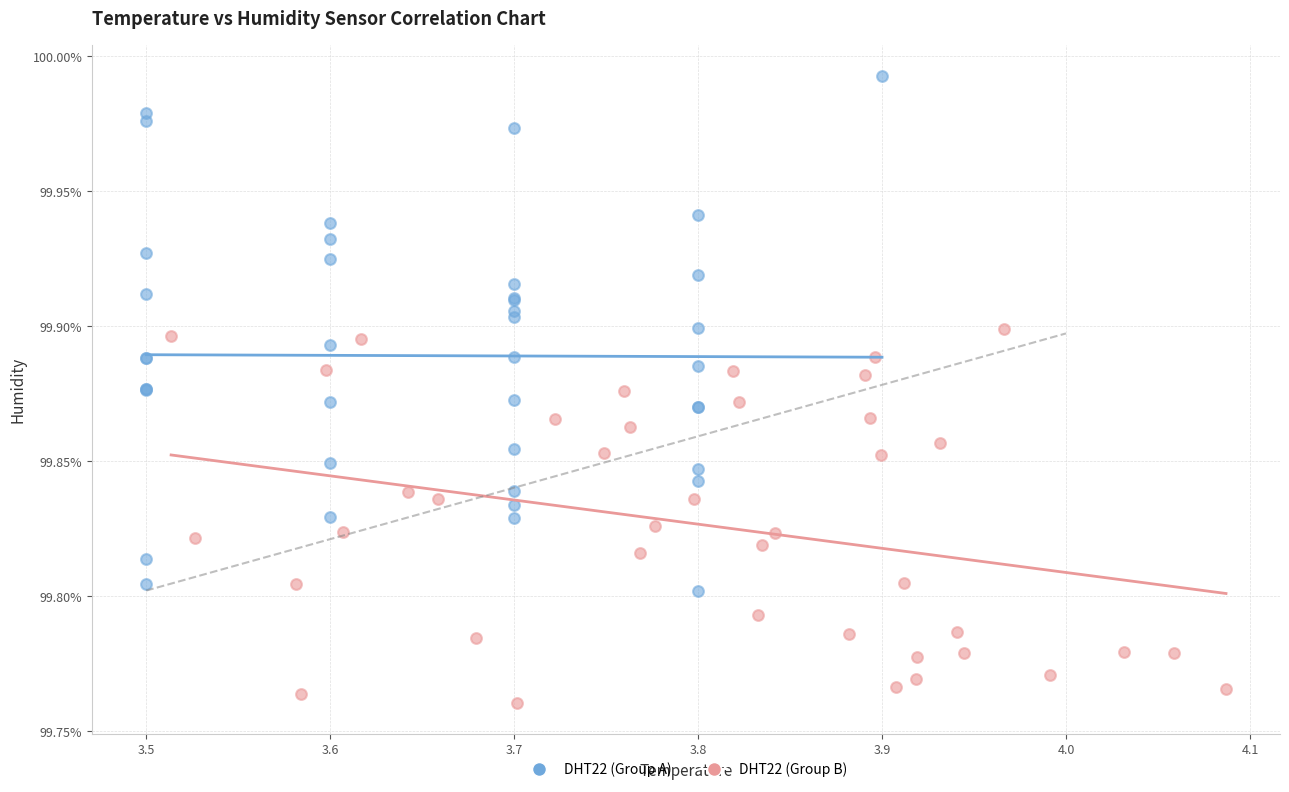

Which series has the widest spread of Y values?

DHT22 (Group A)